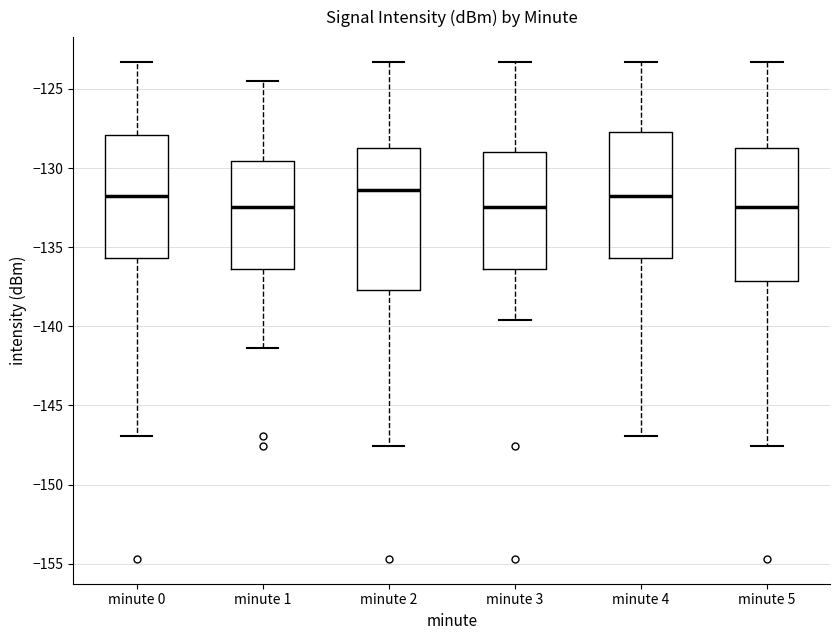

Where is the lower edge of the box for minute 2 on the y-axis? The values are not printed on the chart, so give them approximately, as read against the axis.

-137.5